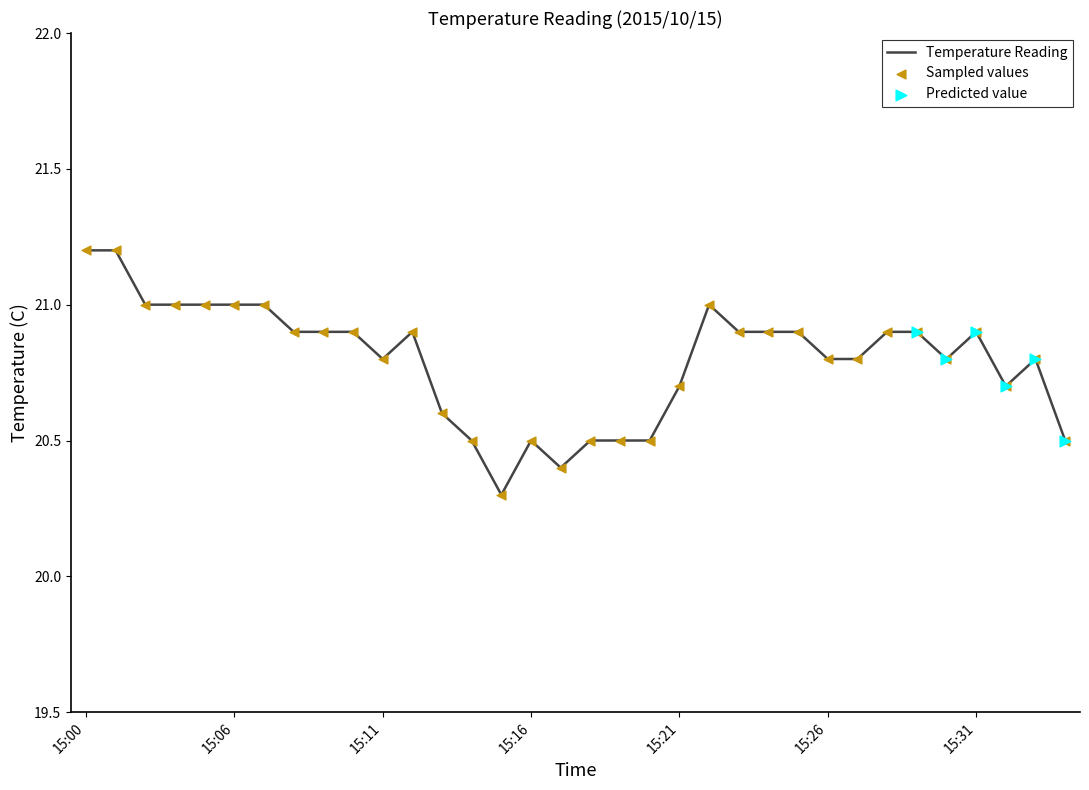

What is the minimum value shown in the chart?

20.3